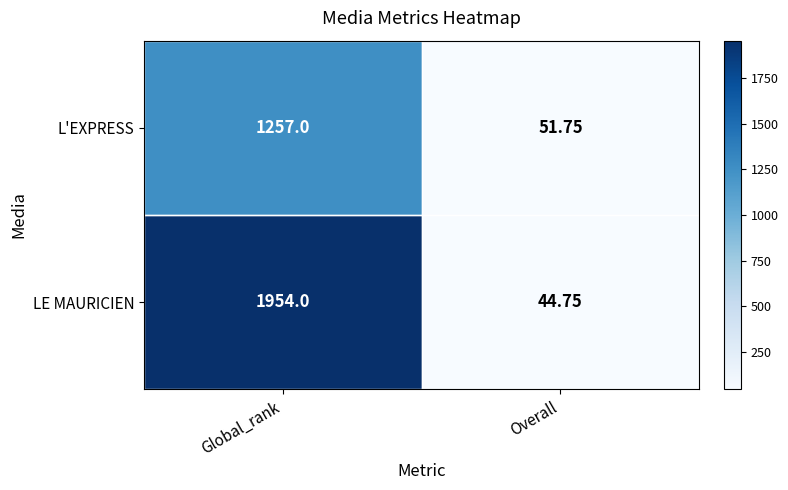

At which category is the sum across all series the highest?

Global_rank